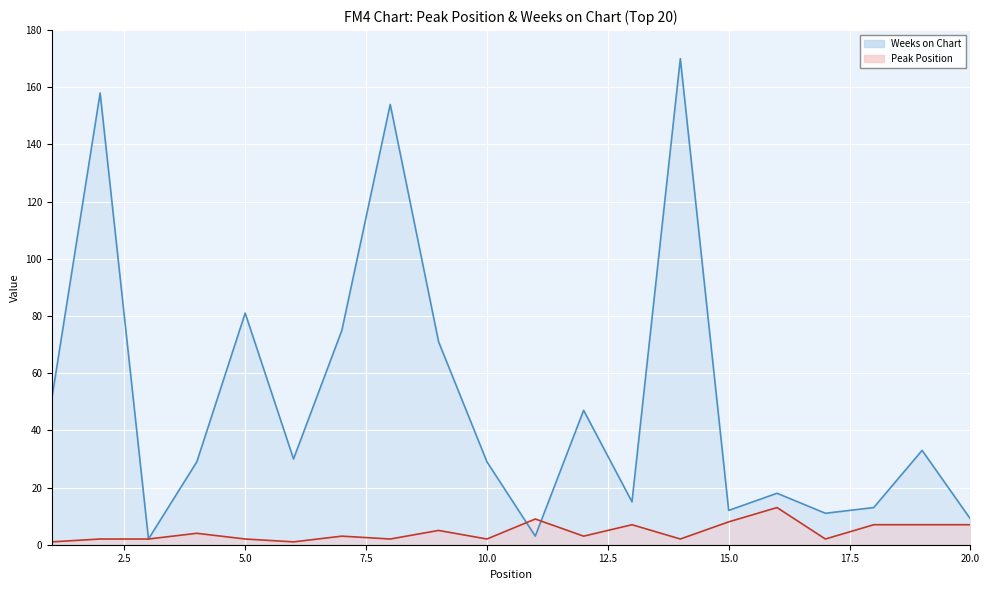

How many lines are shown in the chart?

2